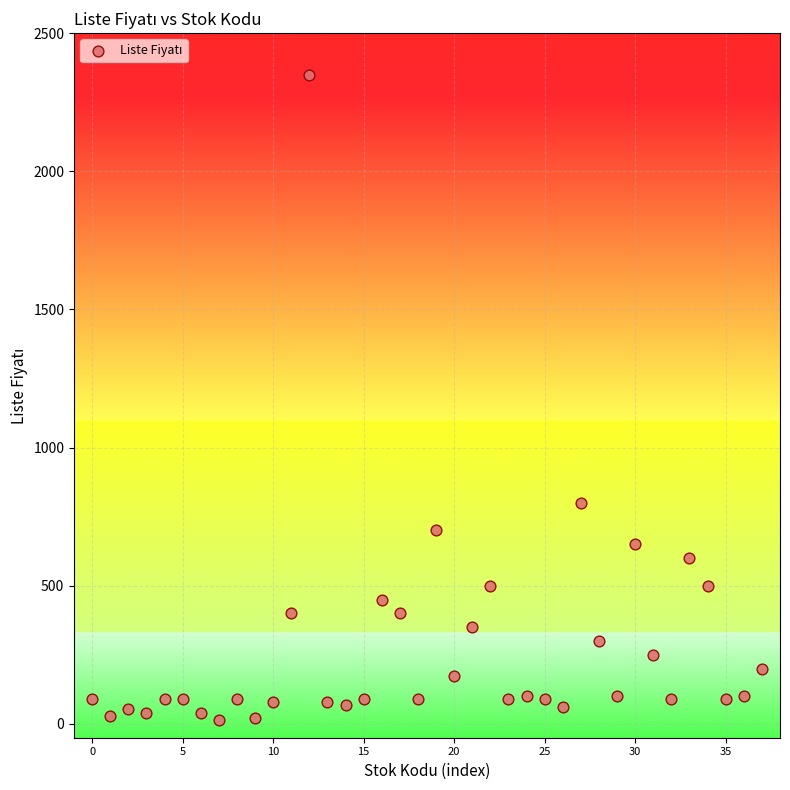

What is the range of Y values (max minus min)?

2335